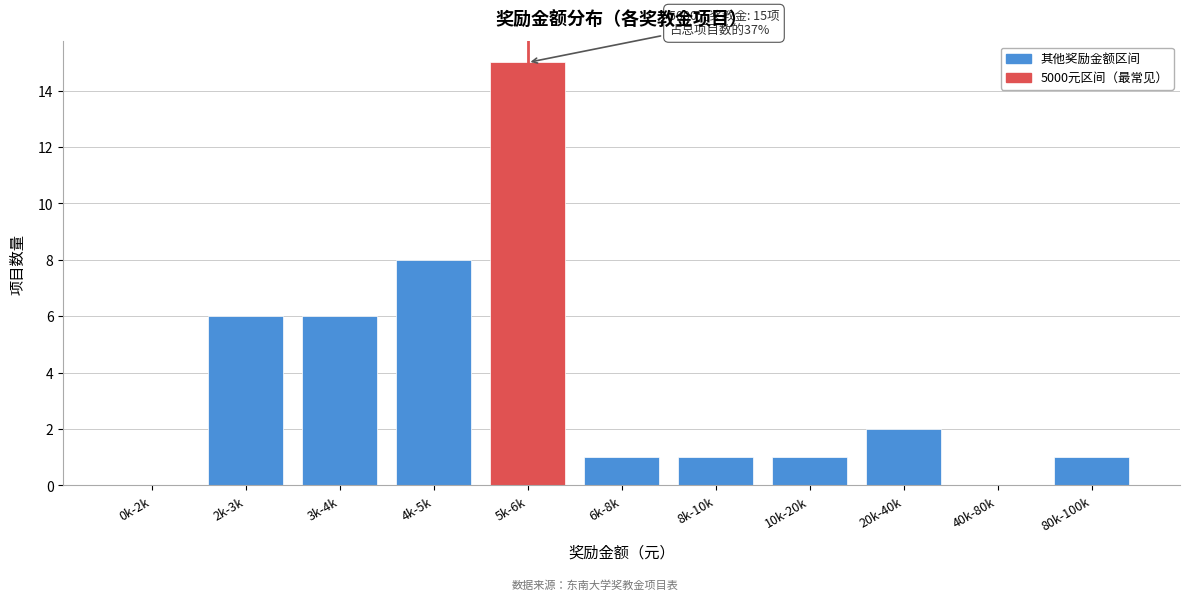

Reading right to left, list all the values displayed in this chart.

80k-100k=1	40k-80k=0	20k-40k=2	10k-20k=1	8k-10k=1	6k-8k=1	5k-6k=15	4k-5k=8	3k-4k=6	2k-3k=6	0k-2k=0